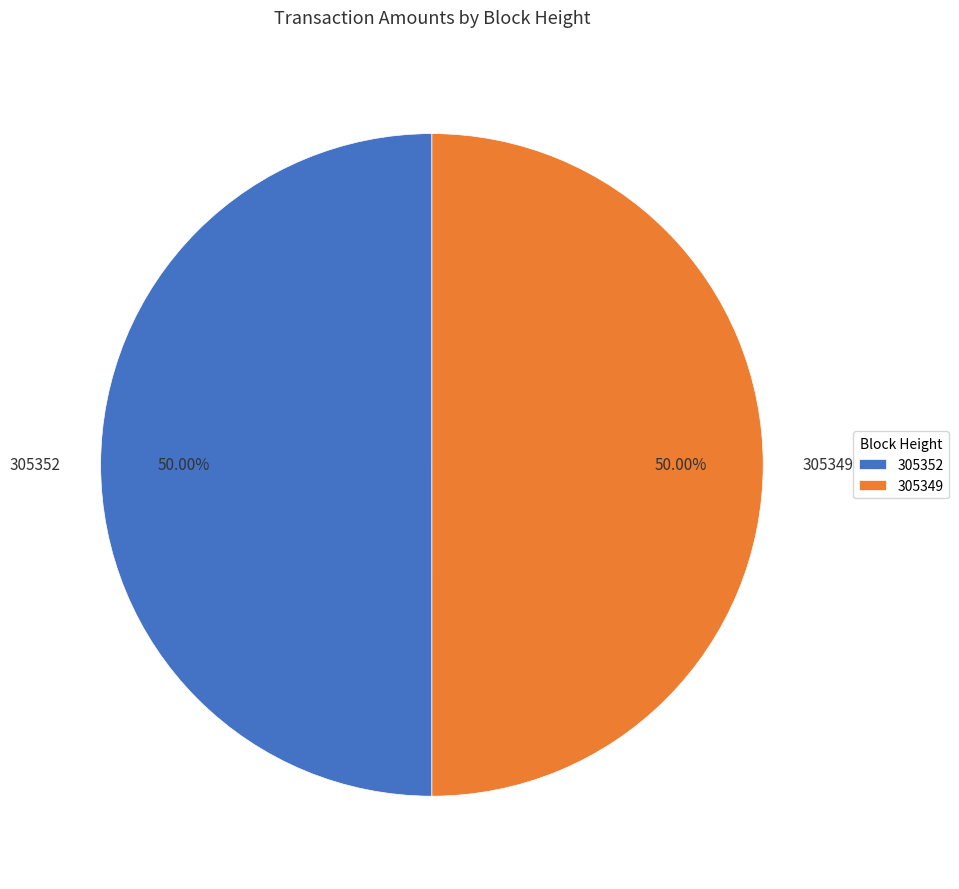

What is the ratio of the value at 305349 to the value at 305352?

1.0